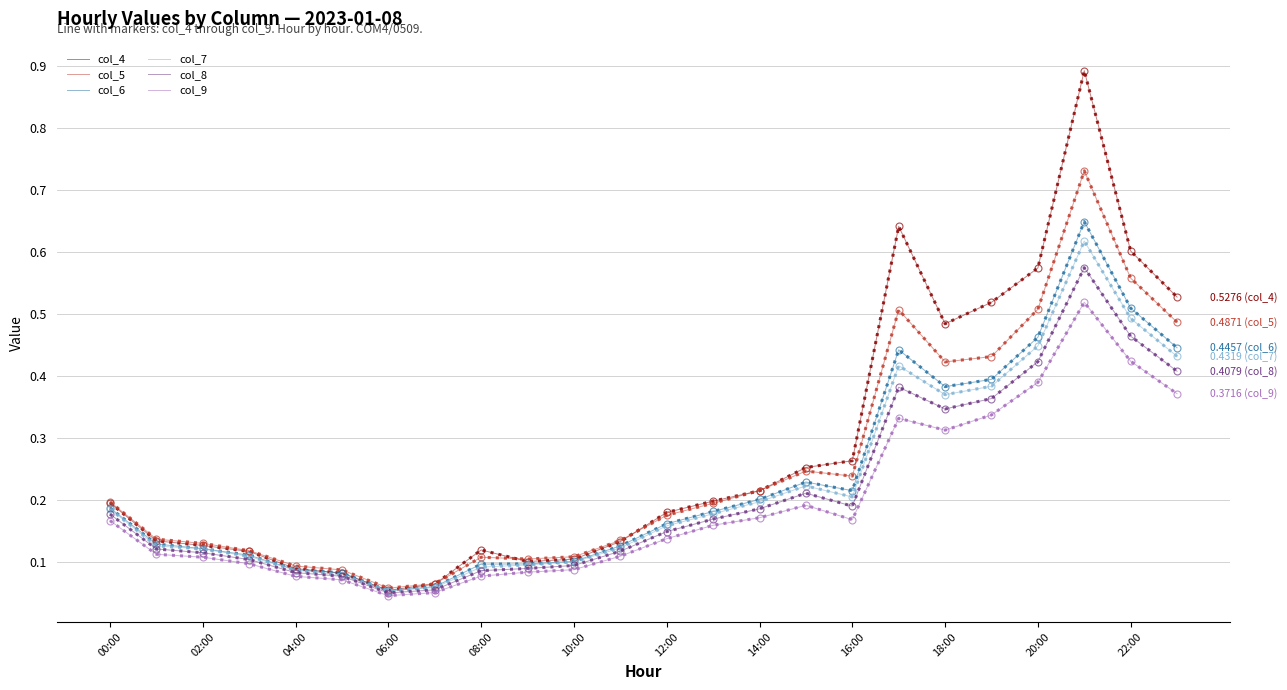

Which series has the widest spread of values?

col_4